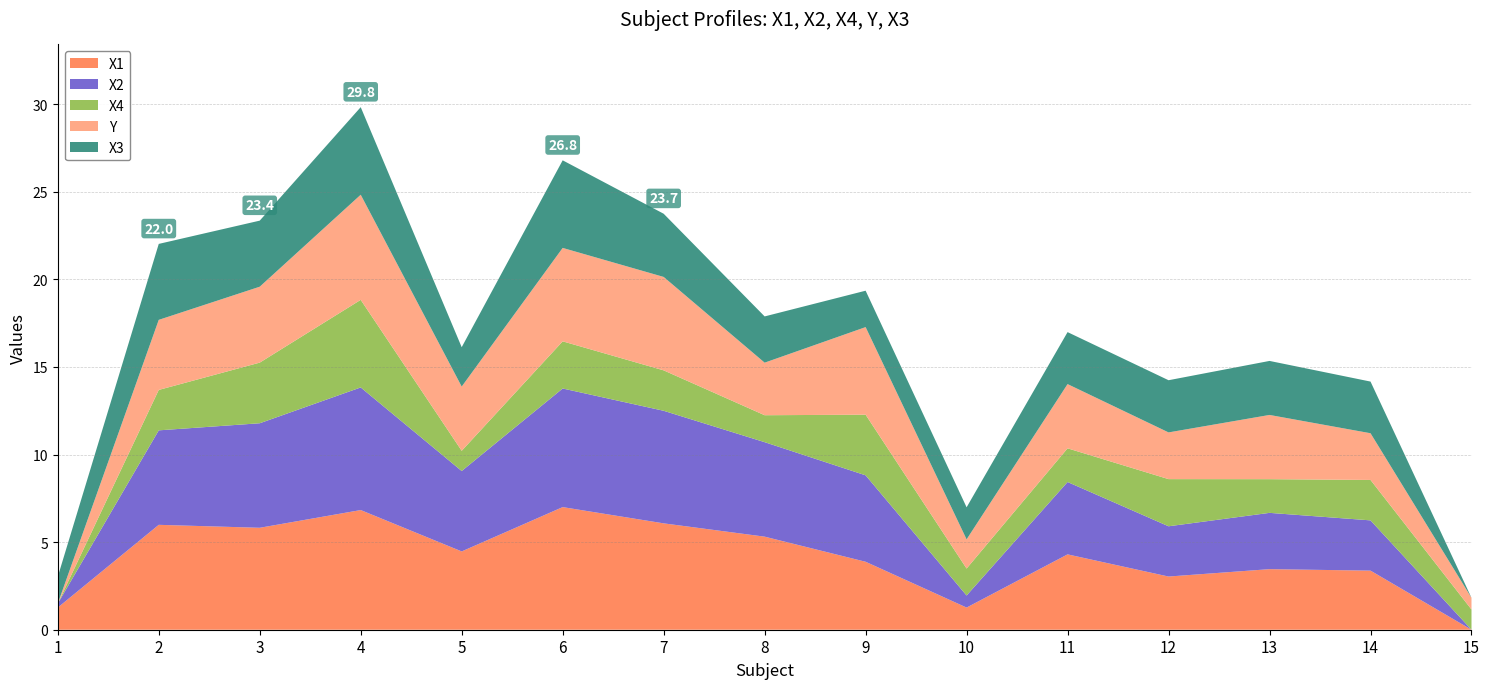

What is the total value across all series at 2?

22.0